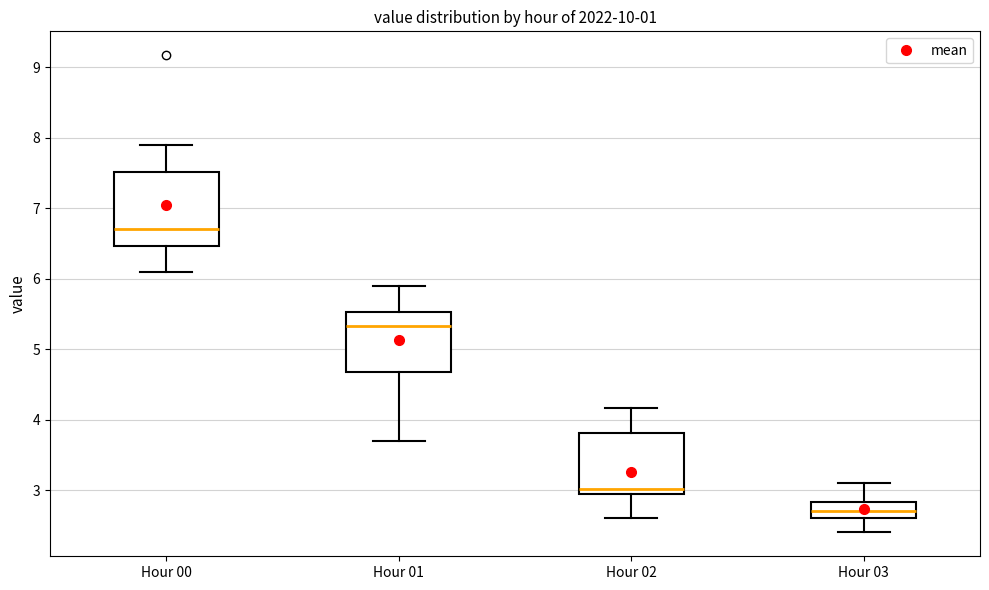

Where is the lower edge of the box for Hour 02 on the y-axis? The values are not printed on the chart, so give them approximately, as read against the axis.

2.9